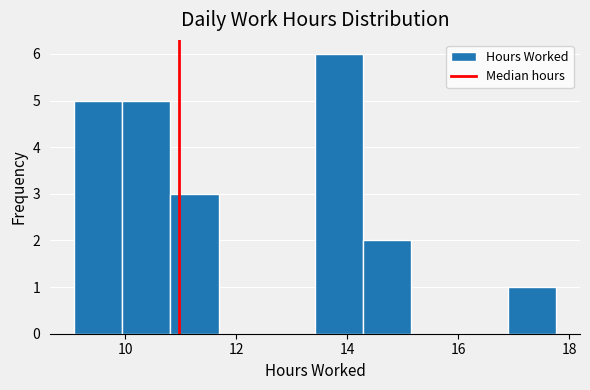

Reading left to right, transcribe this chart: for each bar, give the range it covers on the x-axis and its height. Neither the bar edges nor the heights are printed on the chart, so give them approximately, as read against the axes.

9.0 to 10.0: 5
10.0 to 10.8: 5
10.8 to 11.6: 3
11.6 to 12.6: 0
12.6 to 13.4: 0
13.4 to 14.2: 6
14.2 to 15.2: 2
15.2 to 16.0: 0
16.0 to 16.8: 0
16.8 to 17.8: 1